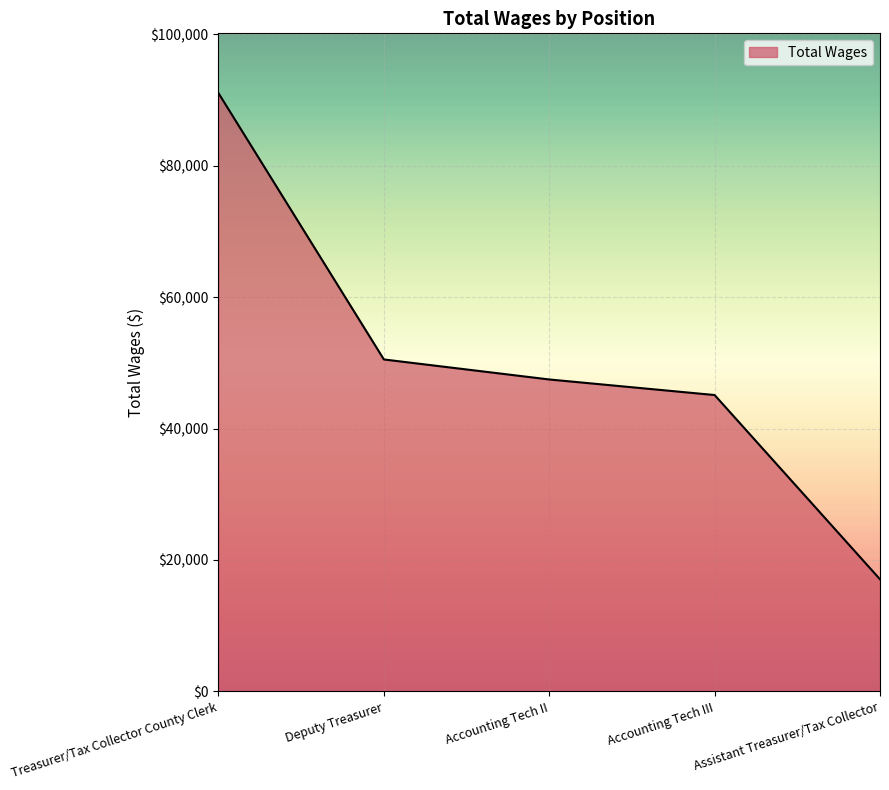

The chart shows a value of 47460 at Accounting Tech II. True or false?

True